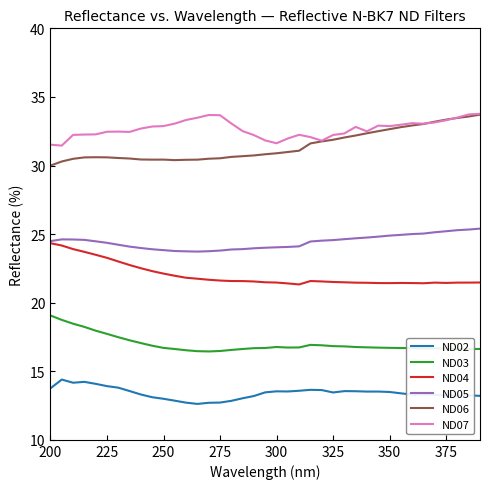

Which series has the largest total across all categories?

ND07